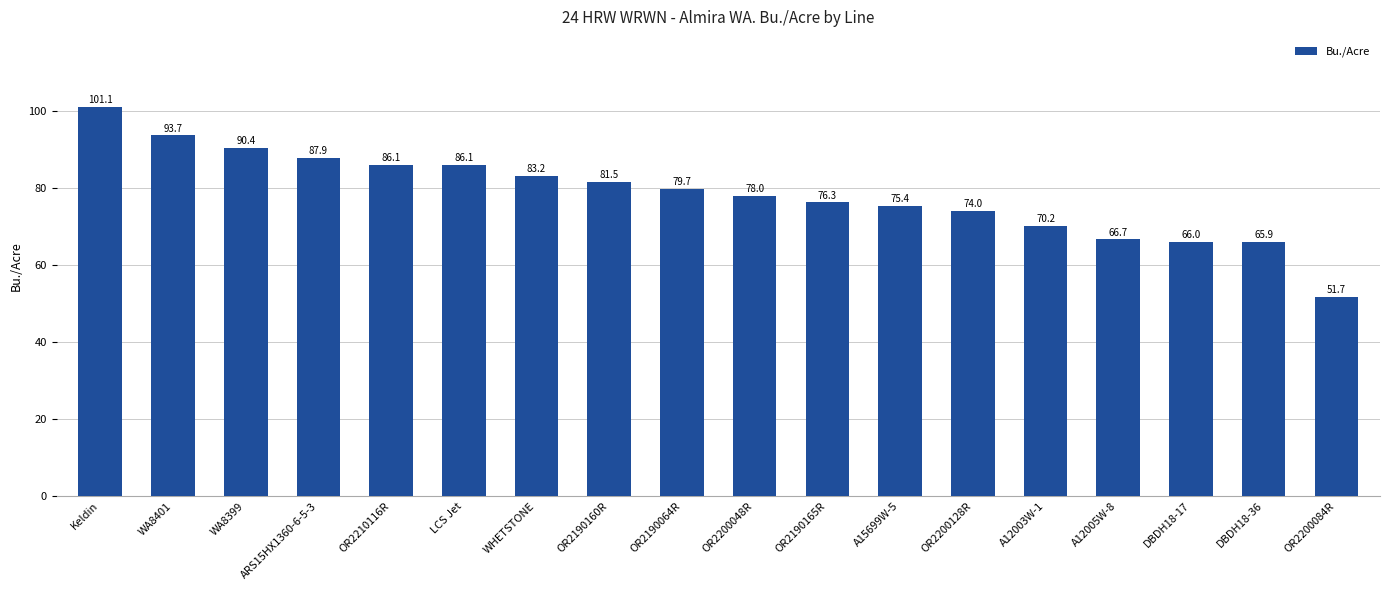

Read the value at DBDH18-36.

65.9